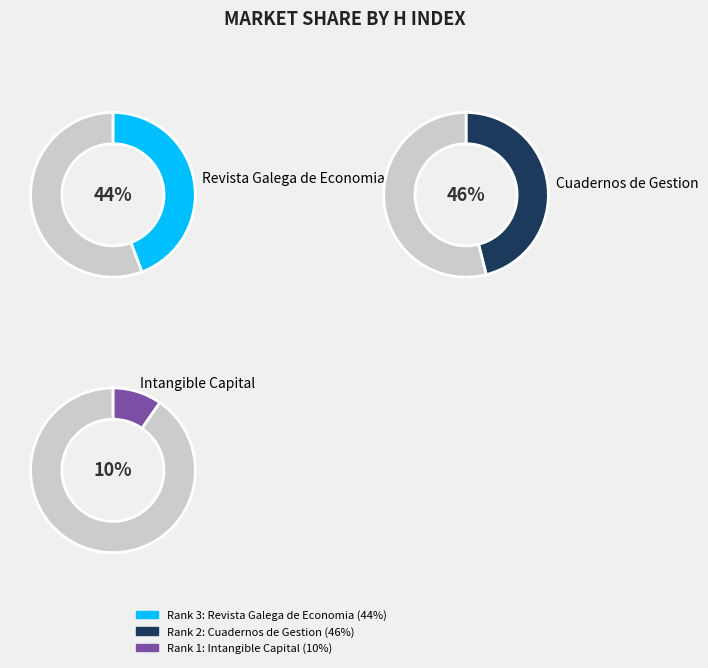

Count the number of slices in the pie.

3